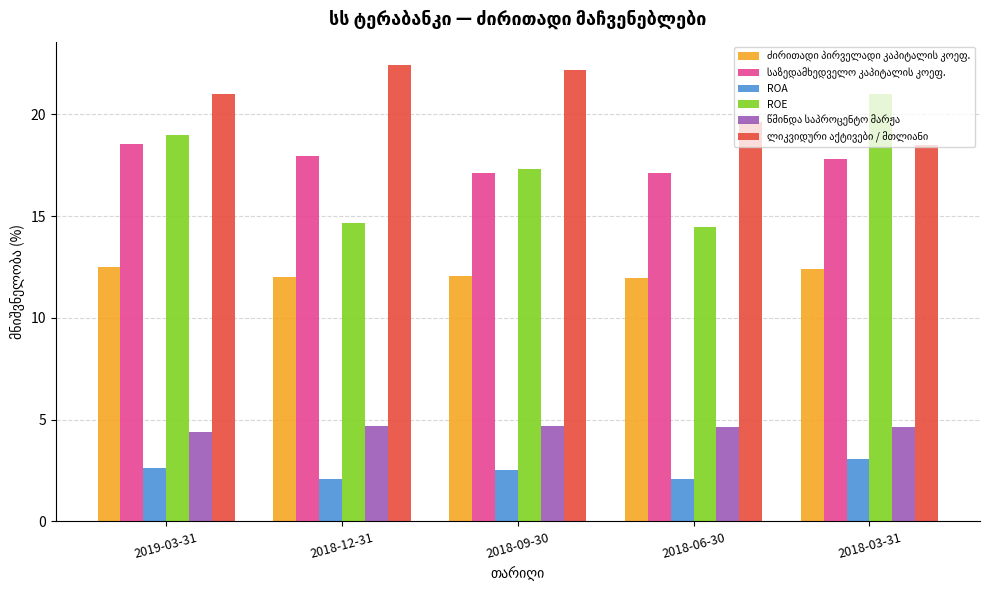

At which label does ROE first exceed 17?

2019-03-31